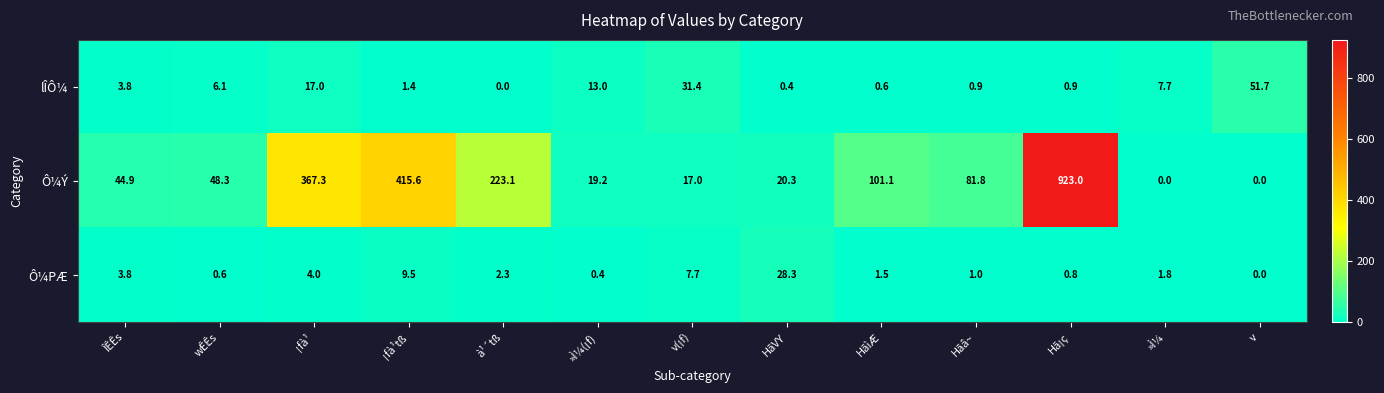

Is it true that Ô¼Ý equals 367.3 at ¡fà¹?

True